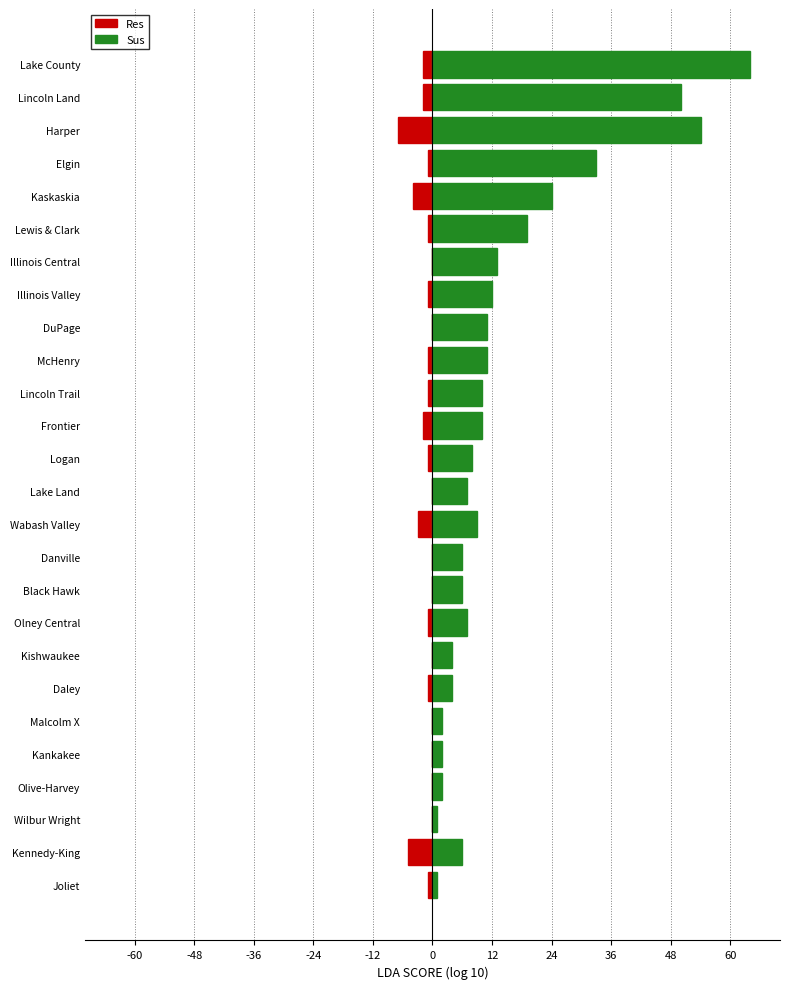

What is the sum of all Res values?

-34